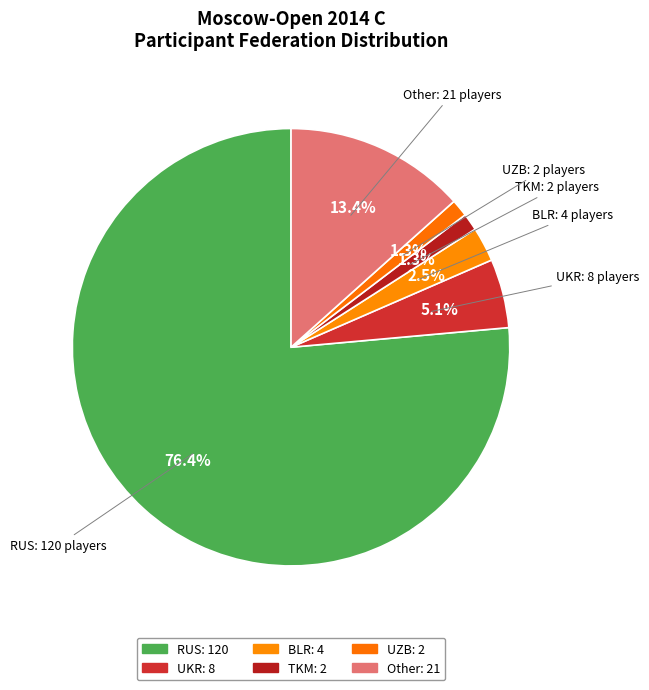

What is the total percentage of BLR and UZB?

3.8%